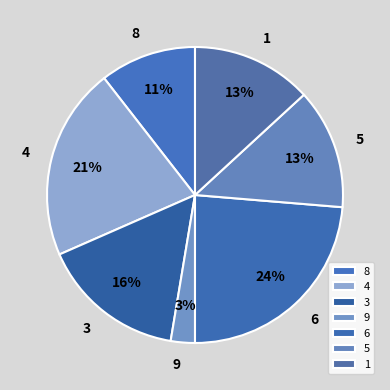

To the nearest percent, what portion does 5 represent?

13%